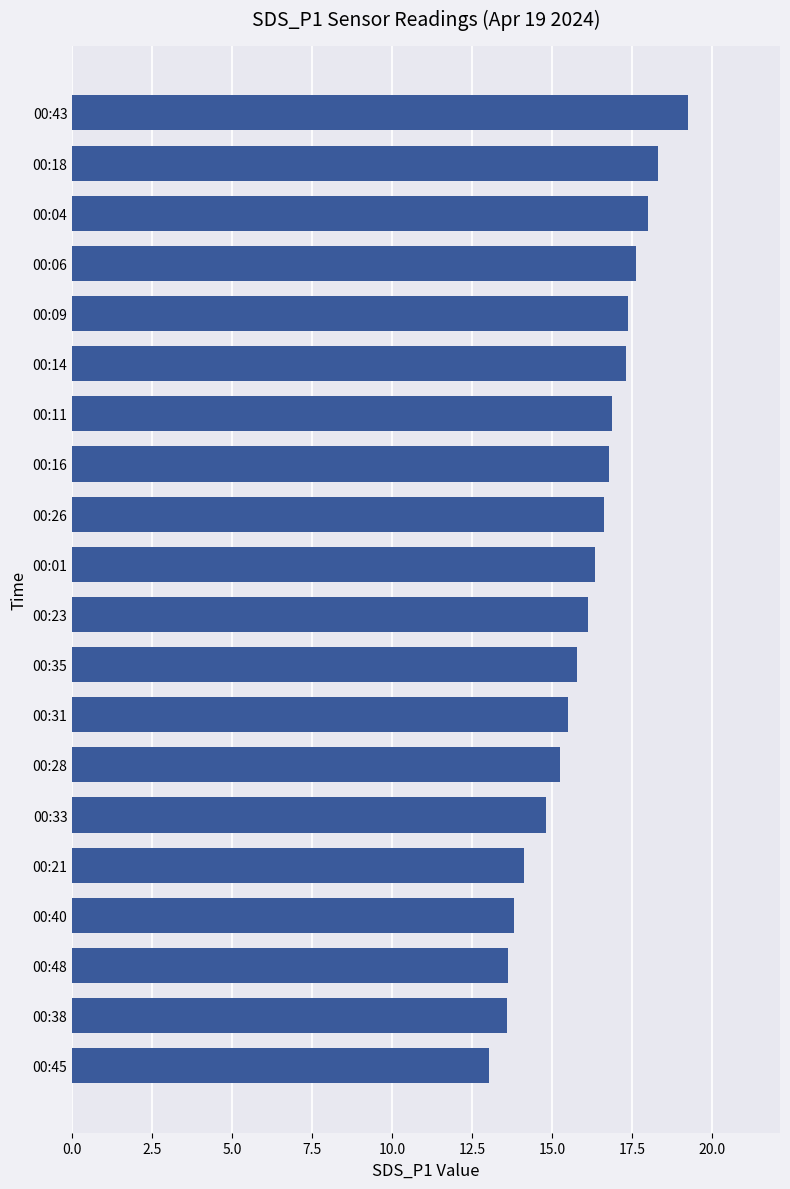

Which has a higher value, 00:45 or 00:28?

00:28